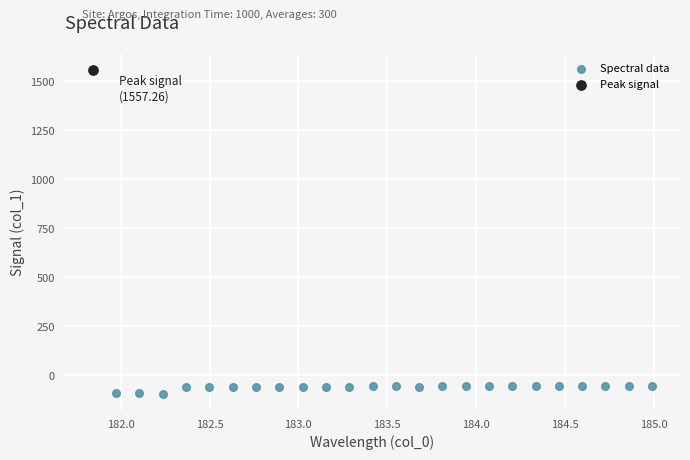

What are all the series names shown in the legend?

Spectral data, Peak signal